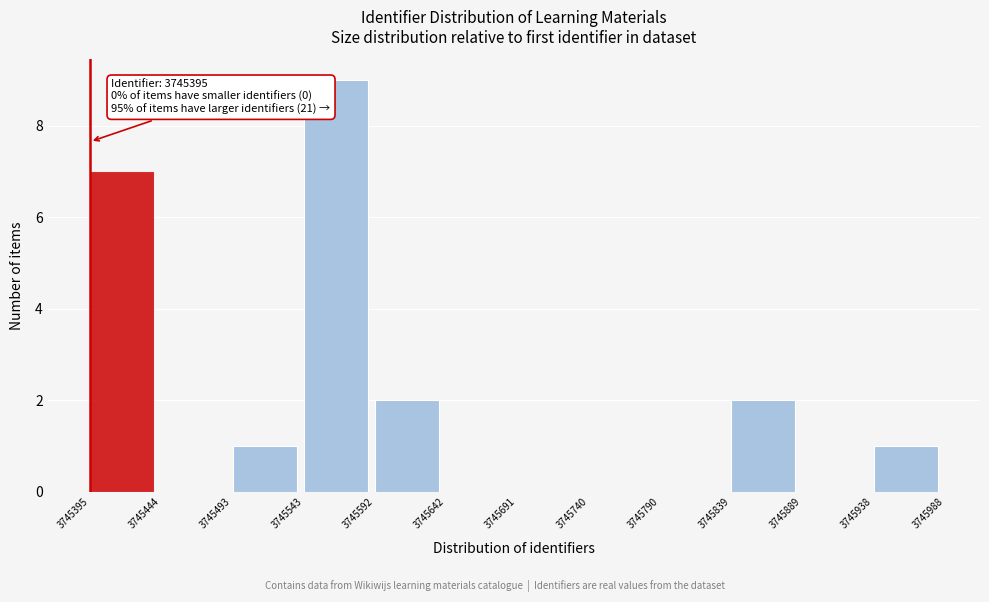

Over which range of the x-axis is the bar tallest?

3745543 to 3745592